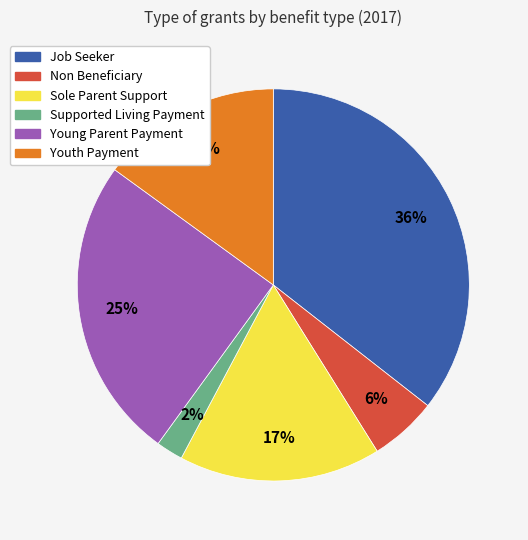

Which slice is the largest?

Job Seeker